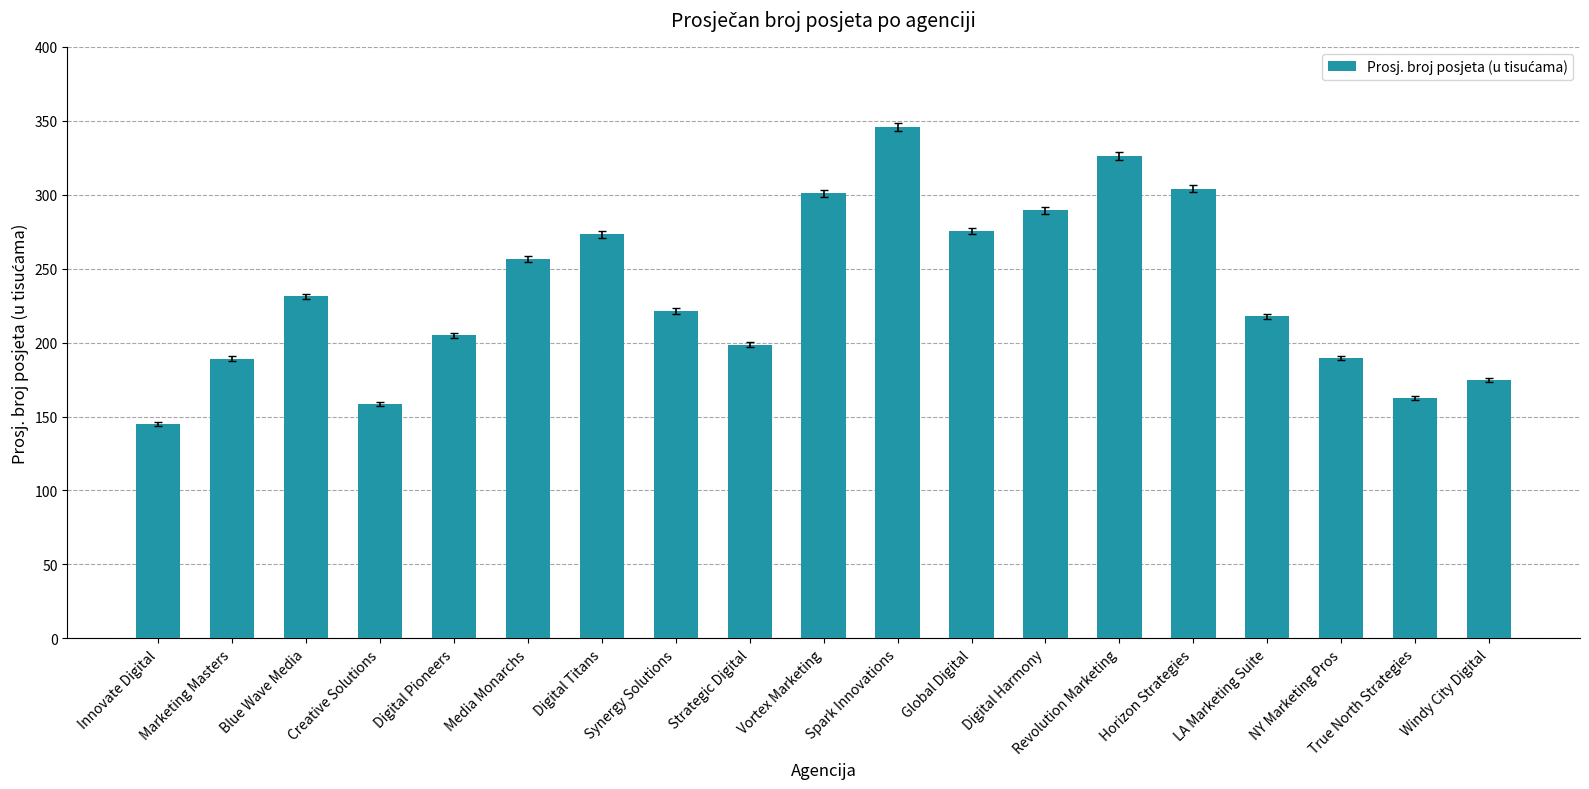

What is the change in value from Digital Harmony to Horizon Strategies?

+14.7